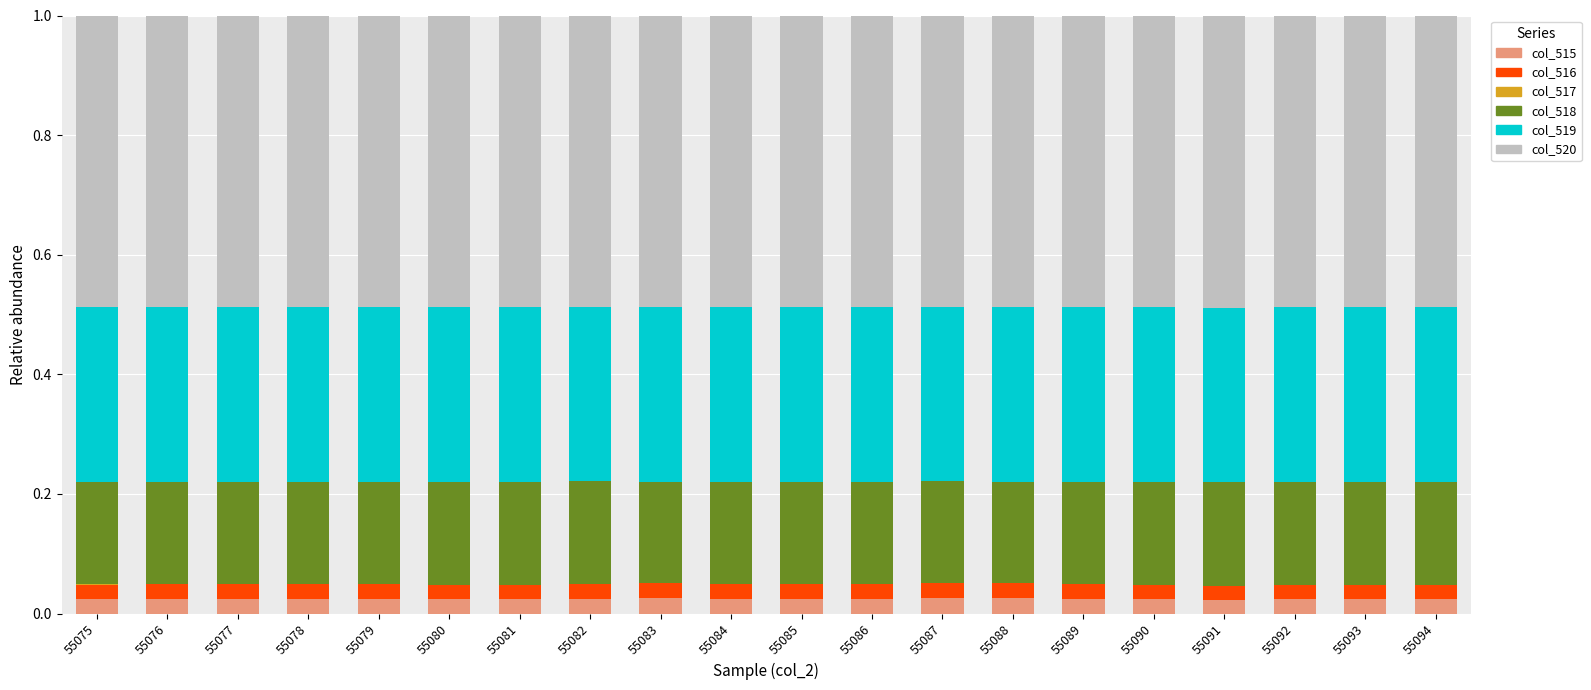

What is the total value across all series at 55086?

1.0